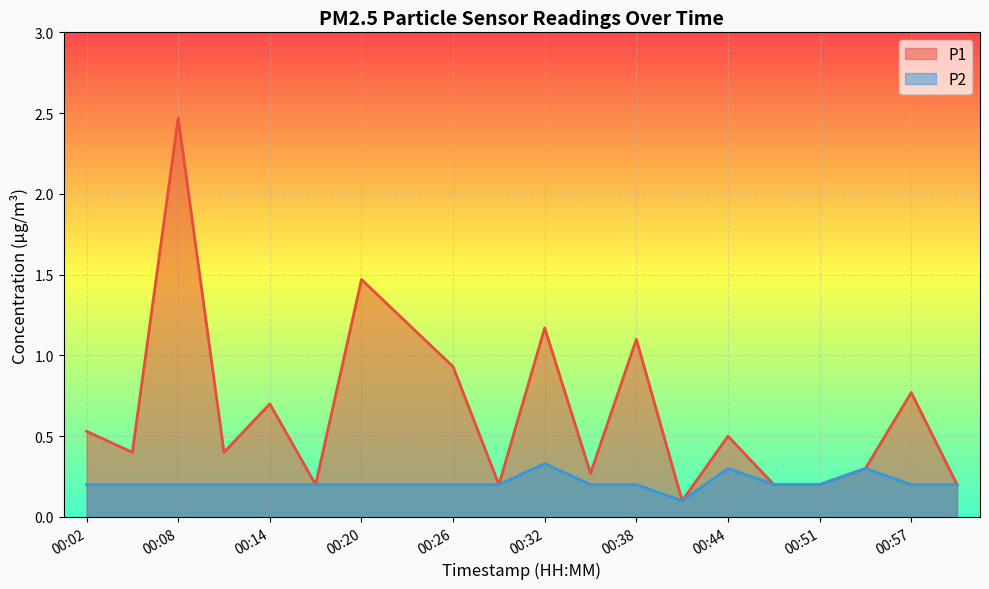

List the series in order of their overall mean, highest first.

P1, P2